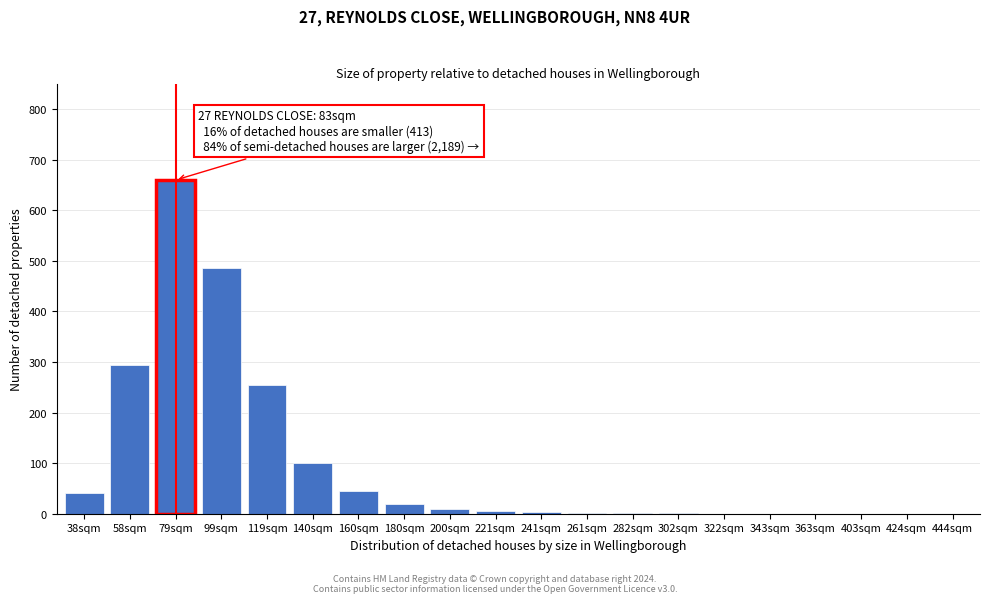

What is the maximum value shown in the chart?

660